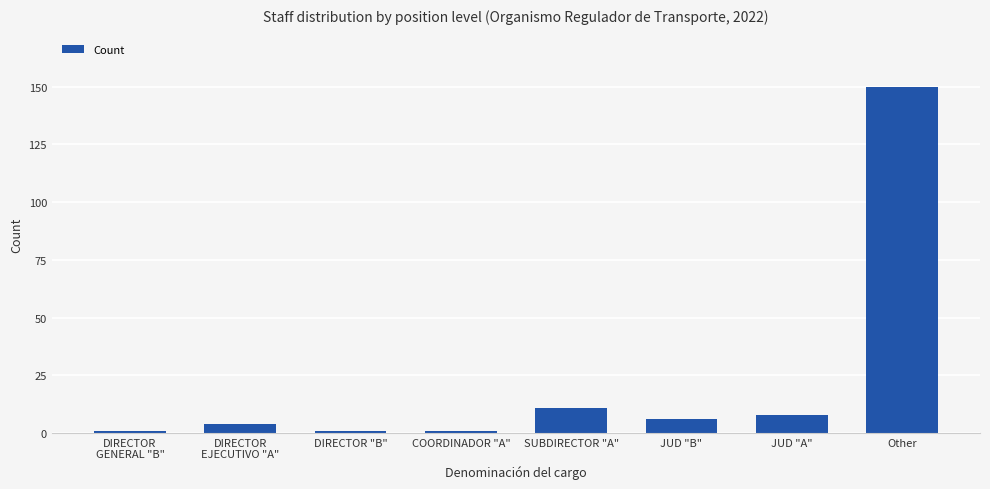

What is the difference between the values at Other and JUD "A"?

142